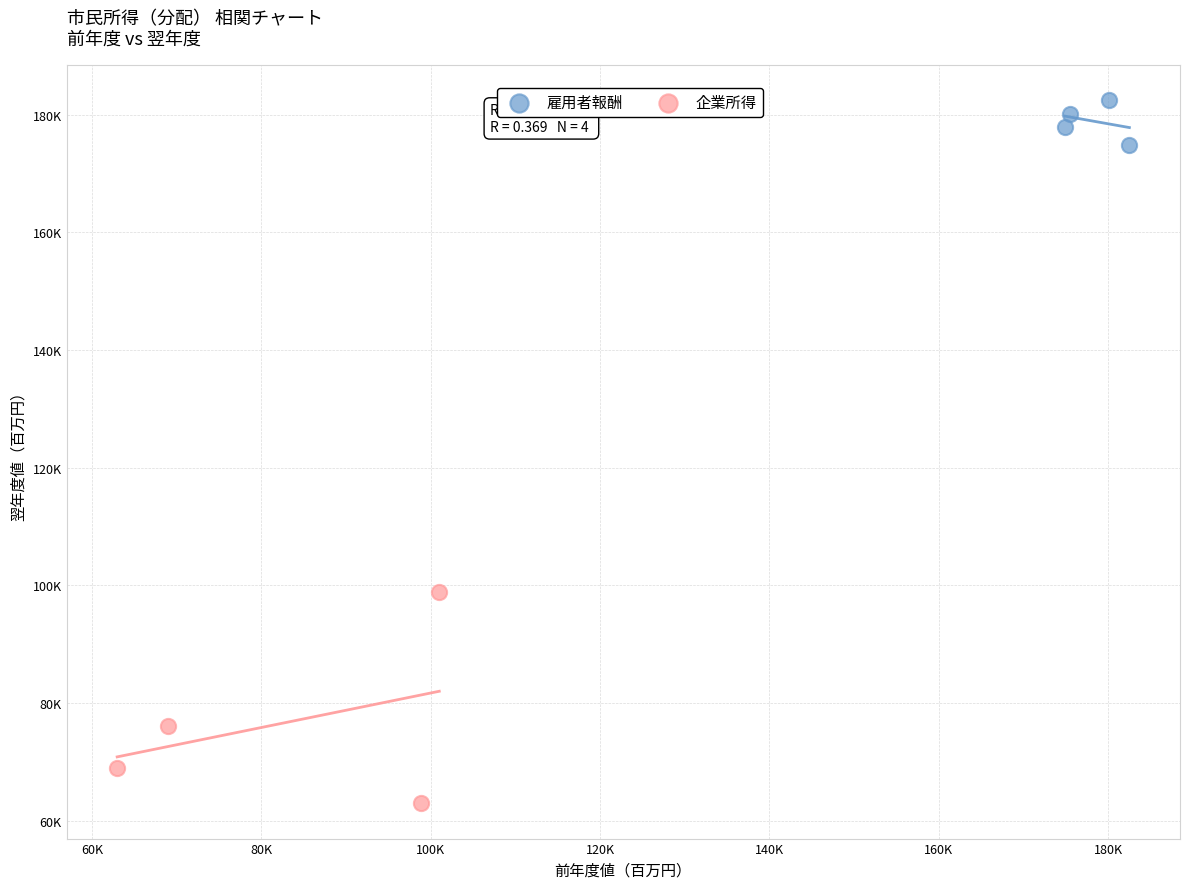

What are all the series names shown in the legend?

雇用者報酬, 企業所得